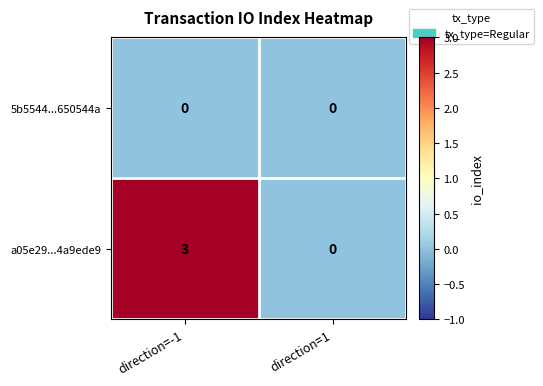

Between direction=-1 and direction=1, which series saw the biggest shift?

a05e29...4a9ede9